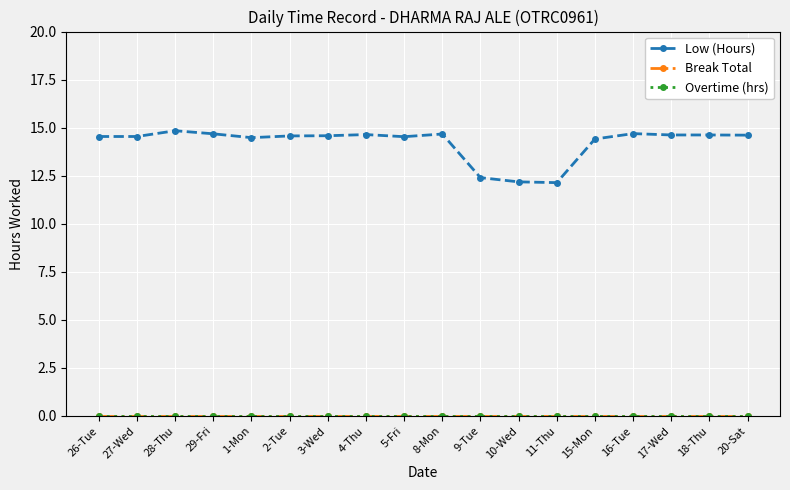

Is this an area chart (filled region under the line)?

No